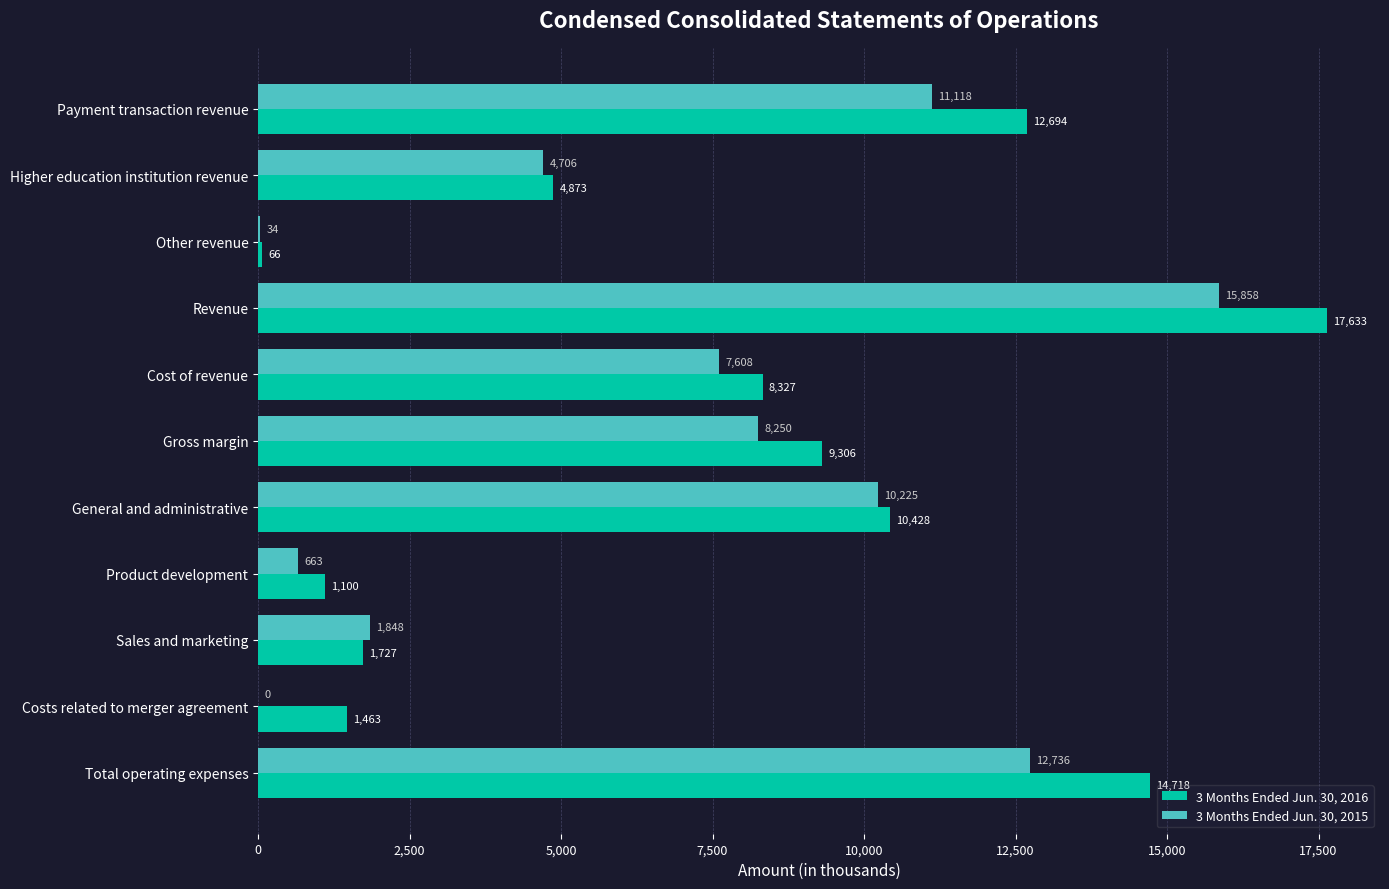

Which category has the highest value across all series?

Revenue